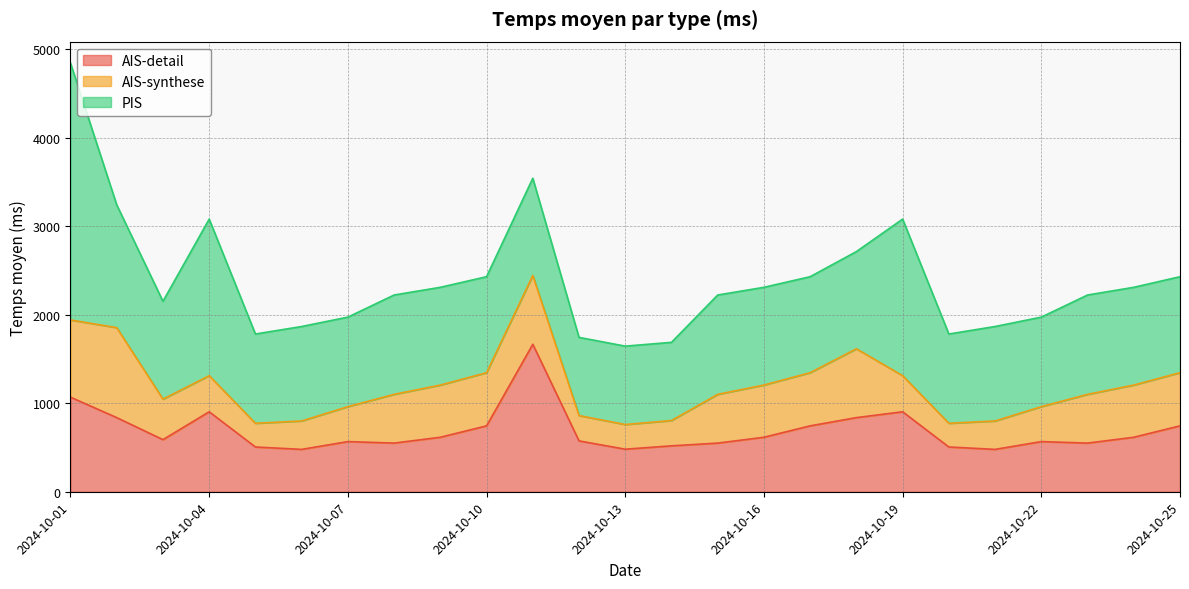

What is the difference between the second highest and minimum values in the PIS series?

886